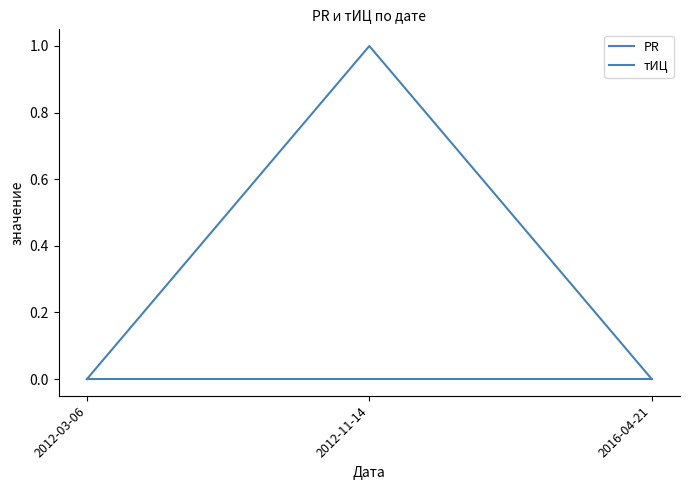

Does the chart have visible grid lines?

No